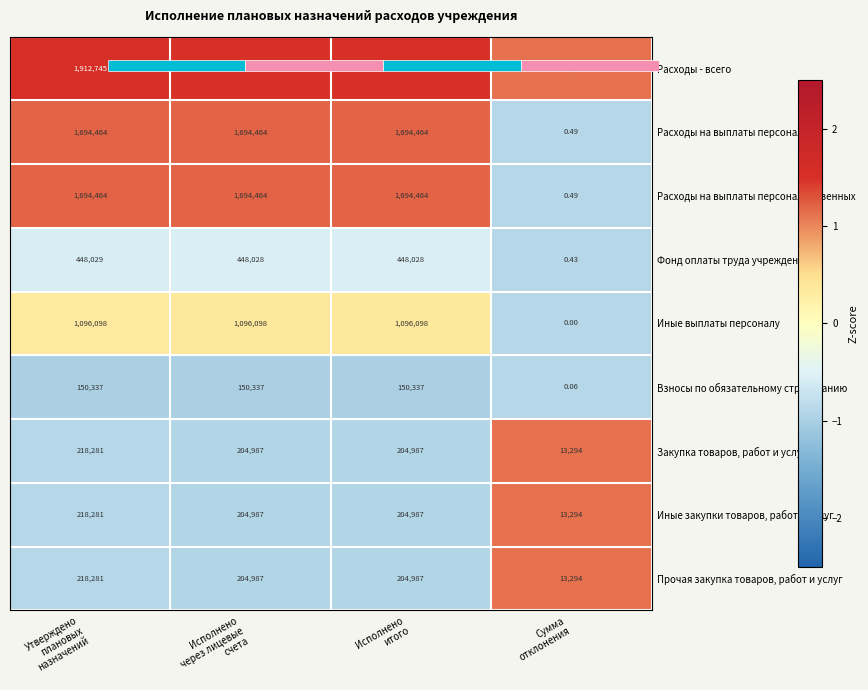

Where does the Прочая закупка товаров, работ и услуг series first go above 0?

Сумма отклонения